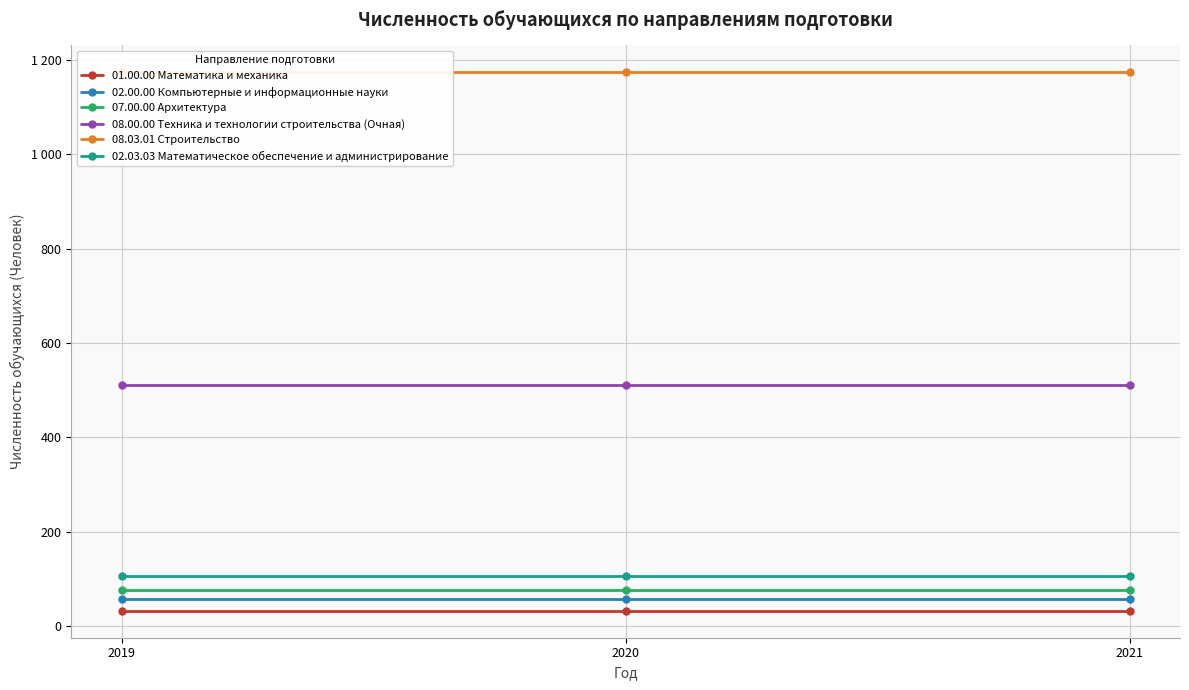

Is it true that 08.00.00 Техника и технологии строительства (Очная) equals 235 at 2019?

False